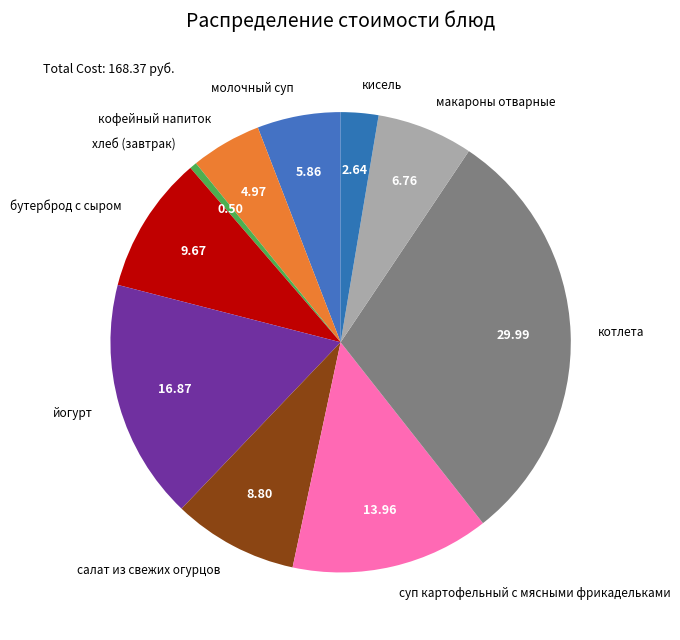

Does йогурт represent more than half of the total?

No